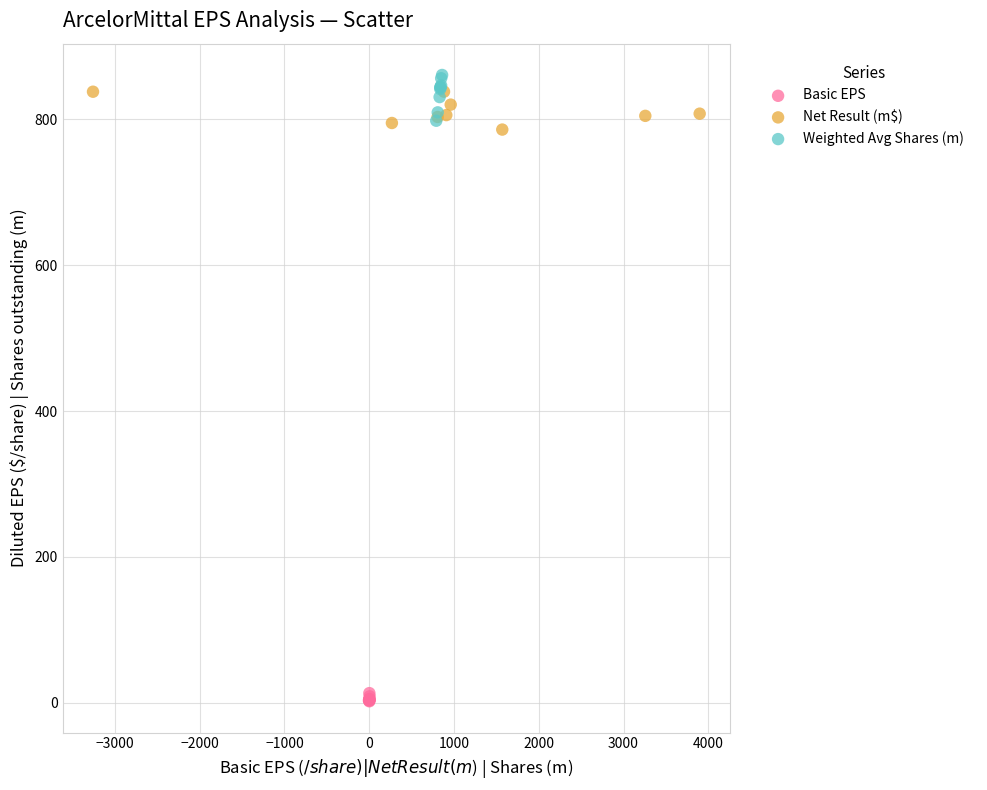

Which series reaches the maximum Y coordinate?

Weighted Avg Shares (m)